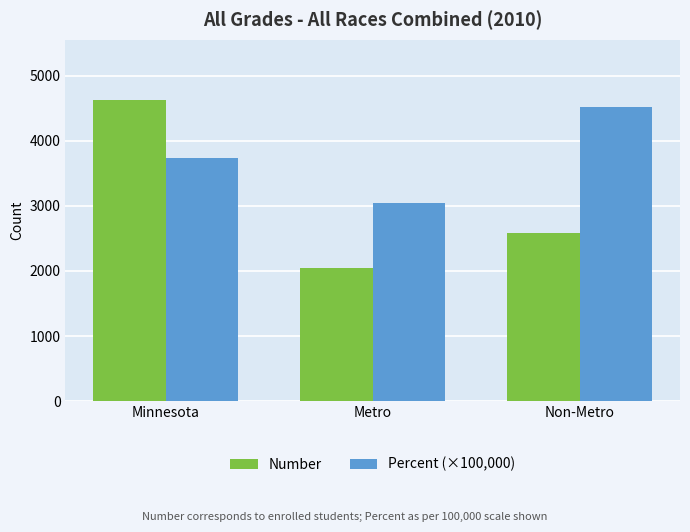

Reading left to right, extract all data points from this chart.

Number: 4626.0	2044.0	2582.0
Percent (×100,000): 3727.0	3049.0	4523.0